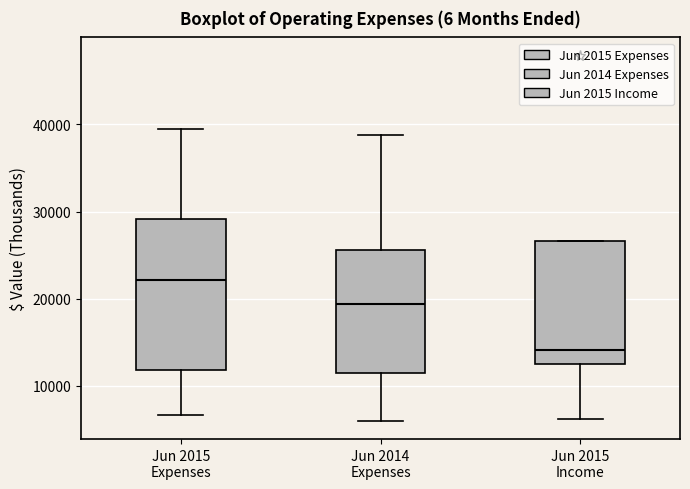

Which box's median line is the lowest?

Jun 2015 Income